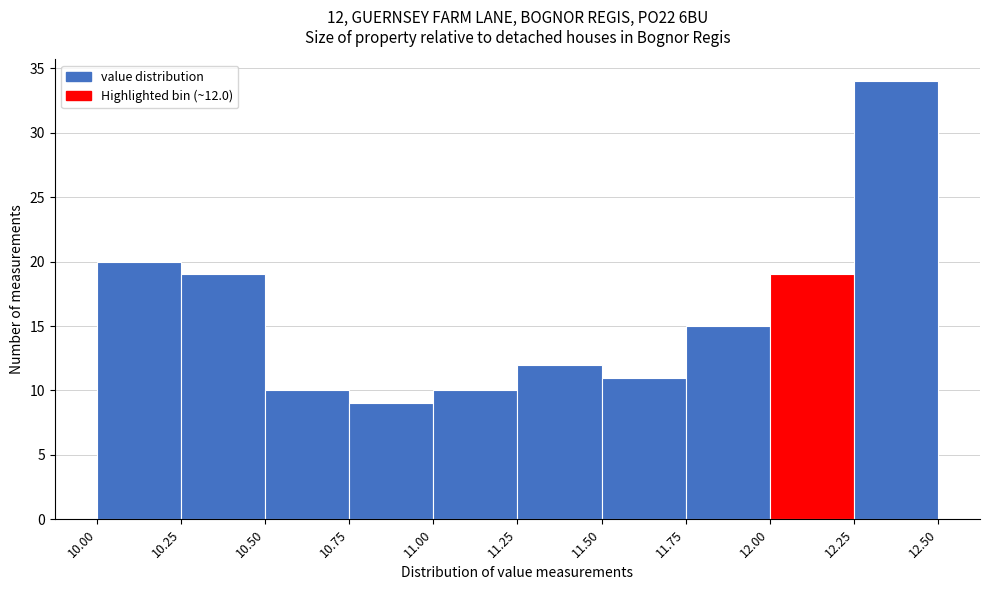

Which range on the x-axis has the tallest bar?

12.25 to 12.50